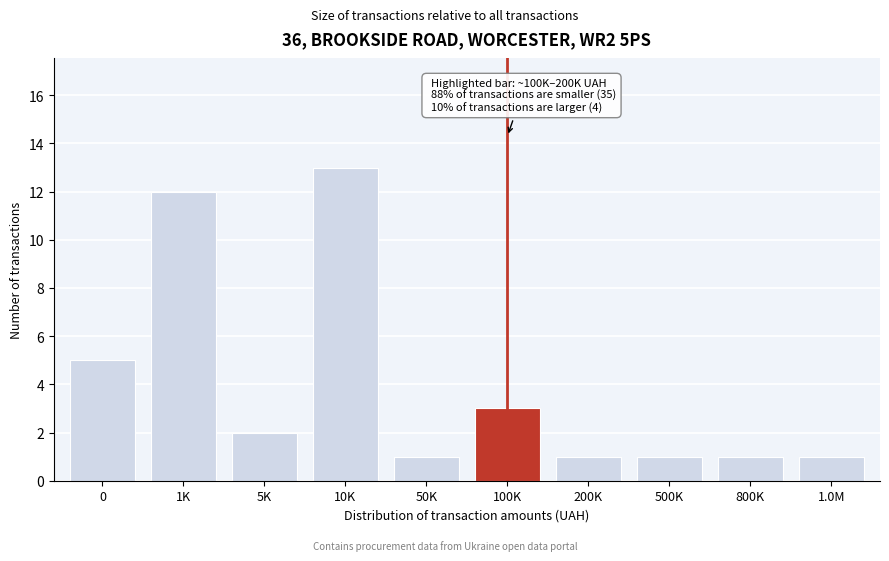

Reading left to right, transcribe all the data shown in this chart.

0=5	1K=12	5K=2	10K=13	50K=1	100K=3	200K=1	500K=1	800K=1	1.0M=1